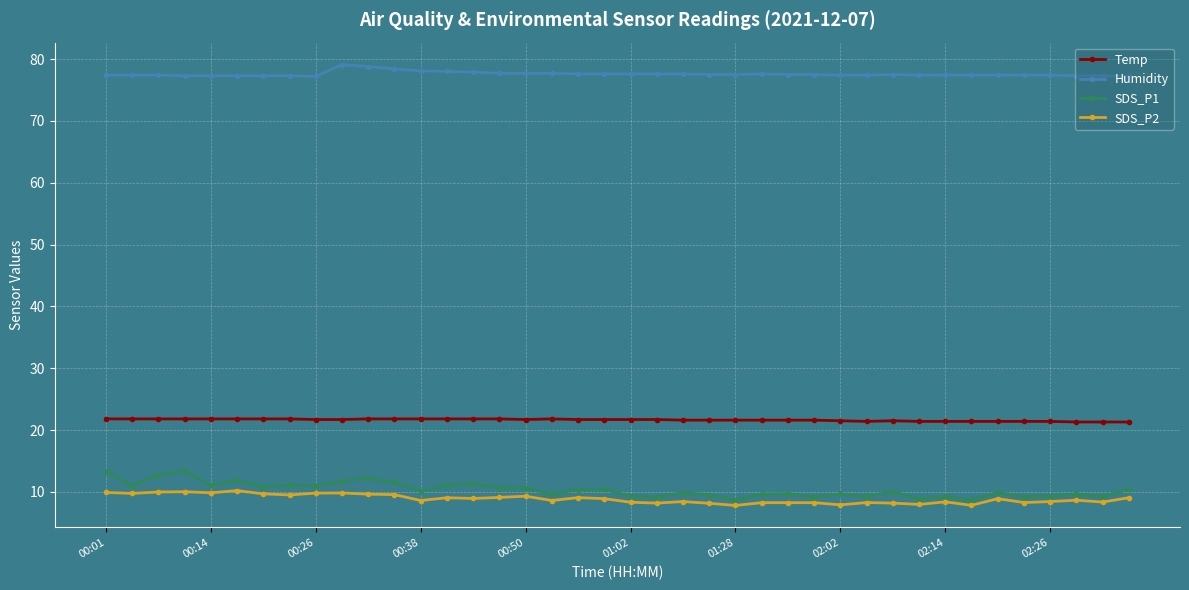

How many data points does each series have?

40